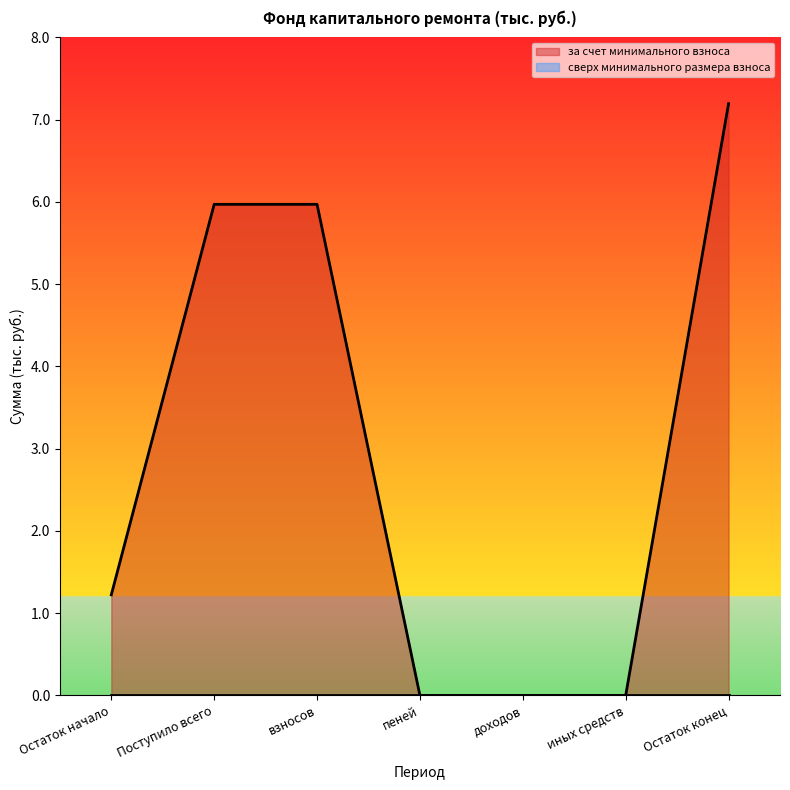

What is the difference between the maximum and minimum values?

7.2